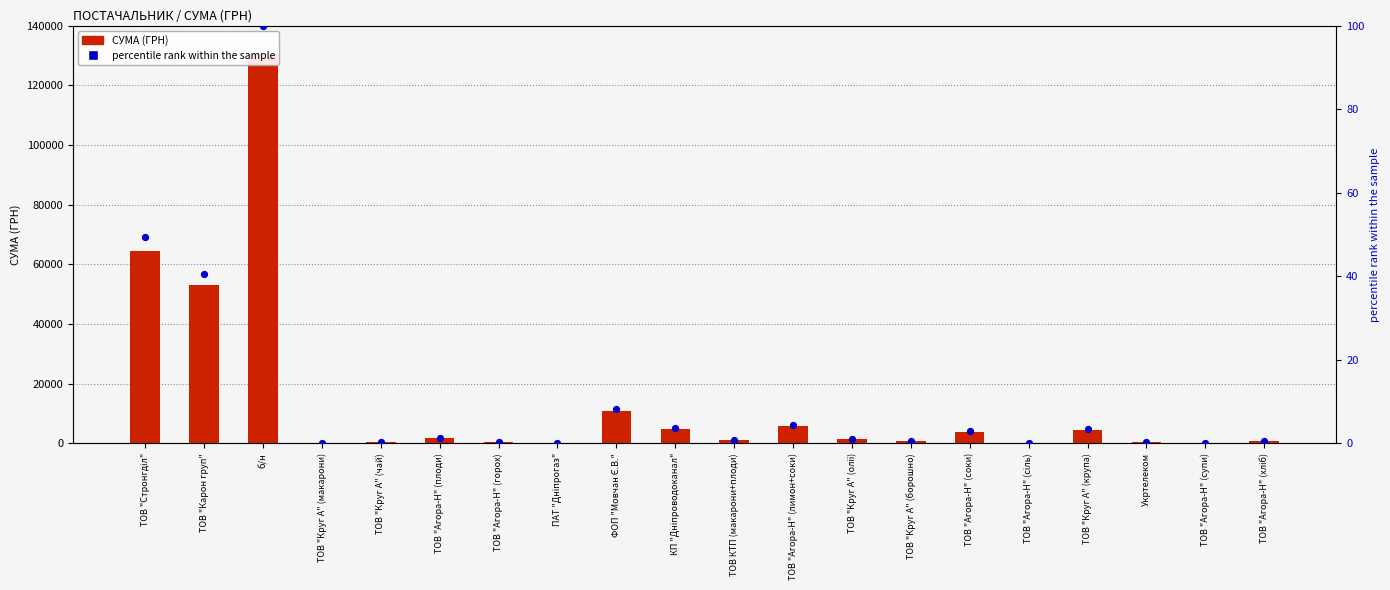

Is the value of СУМА (ГРН) at ТОВ "Карон груп" greater than the value of percentile rank within the sample at ТОВ "Агора-Н" (горох)?

Yes